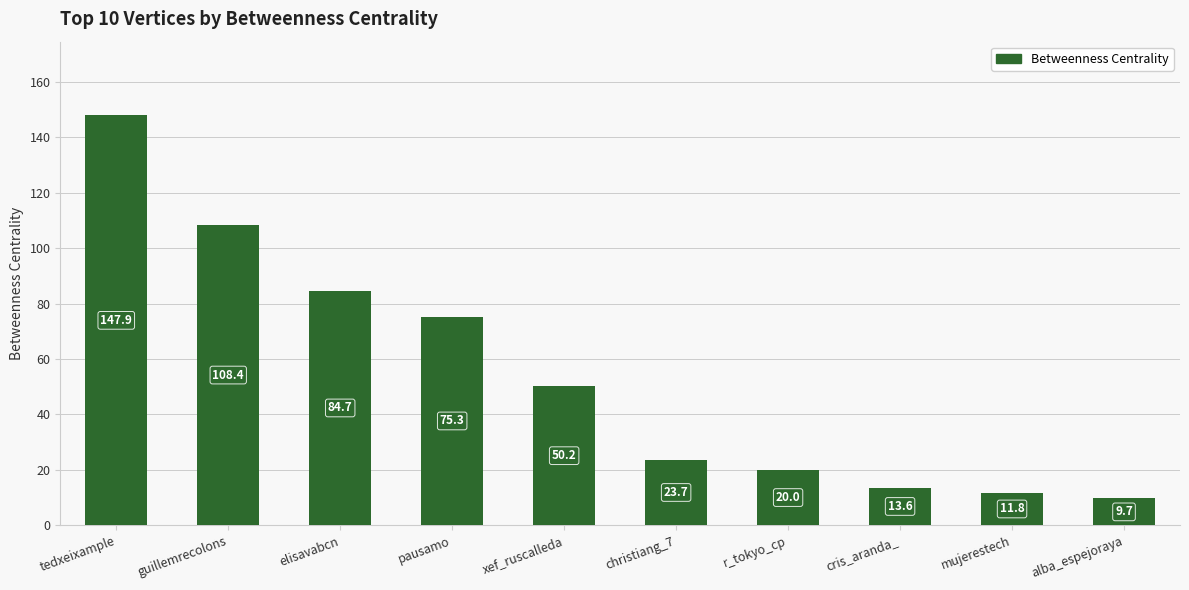

Reading left to right, transcribe all the data shown in this chart.

147.9	108.4	84.7	75.3	50.2	23.7	20.0	13.6	11.8	9.7